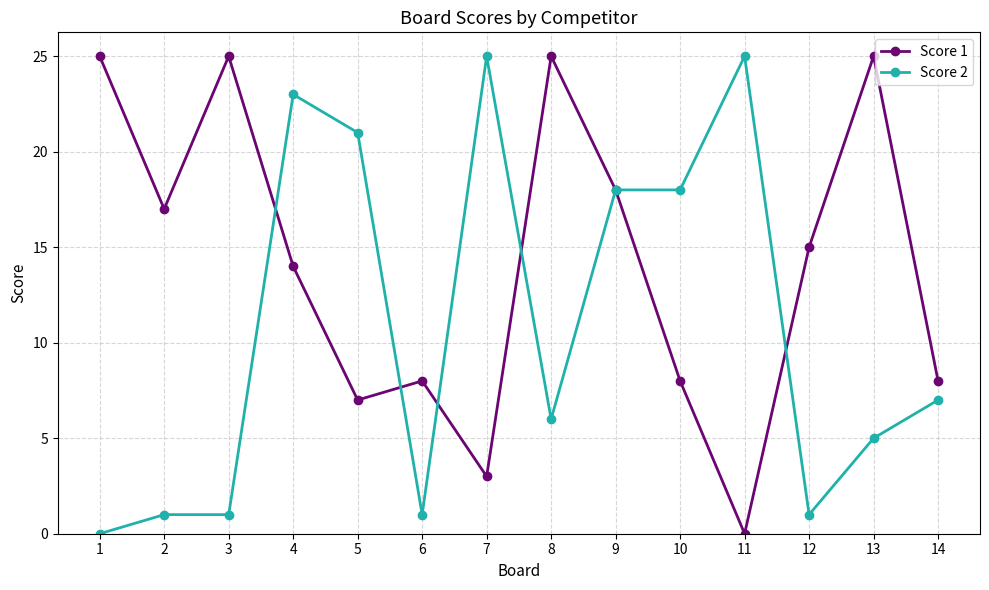

What value does the Score 1 series have at 8?

25